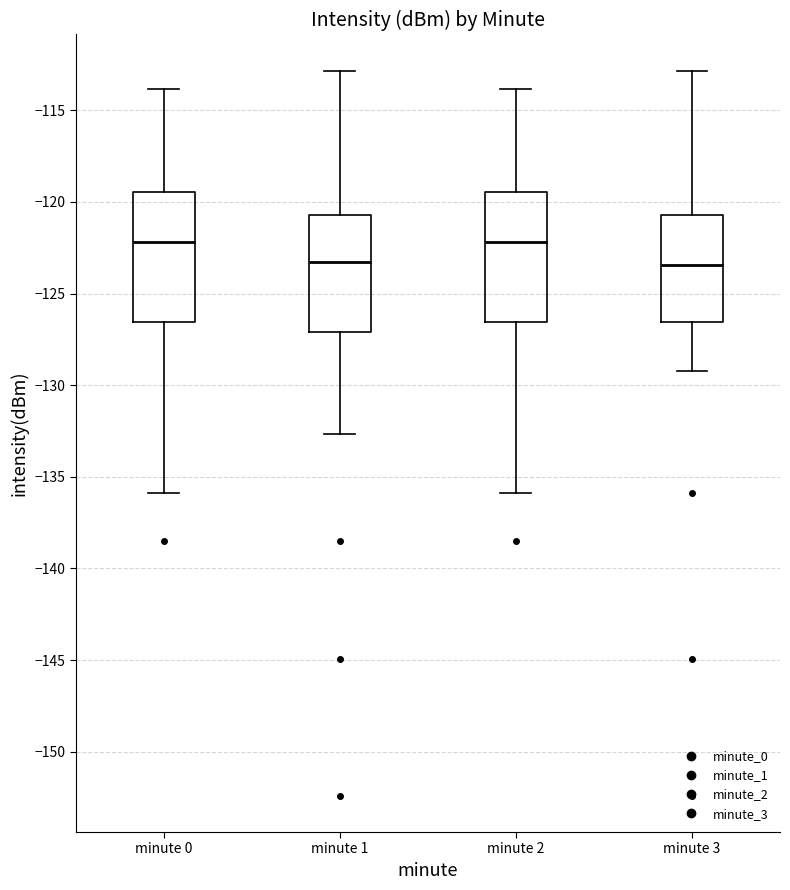

Reading left to right, transcribe this box plot: for each box, give where its median line is, the range the box spans, and where its two whiskers end, as read against the y-axis. The values are not printed on the chart, so give them approximately, as read against the axis.

minute 0: median -122.0, box -126.5 to -119.5, whiskers -136.0 to -114.0
minute 1: median -123.5, box -127.0 to -120.5, whiskers -132.5 to -113.0
minute 2: median -122.0, box -126.5 to -119.5, whiskers -136.0 to -114.0
minute 3: median -123.5, box -126.5 to -120.5, whiskers -129.5 to -113.0